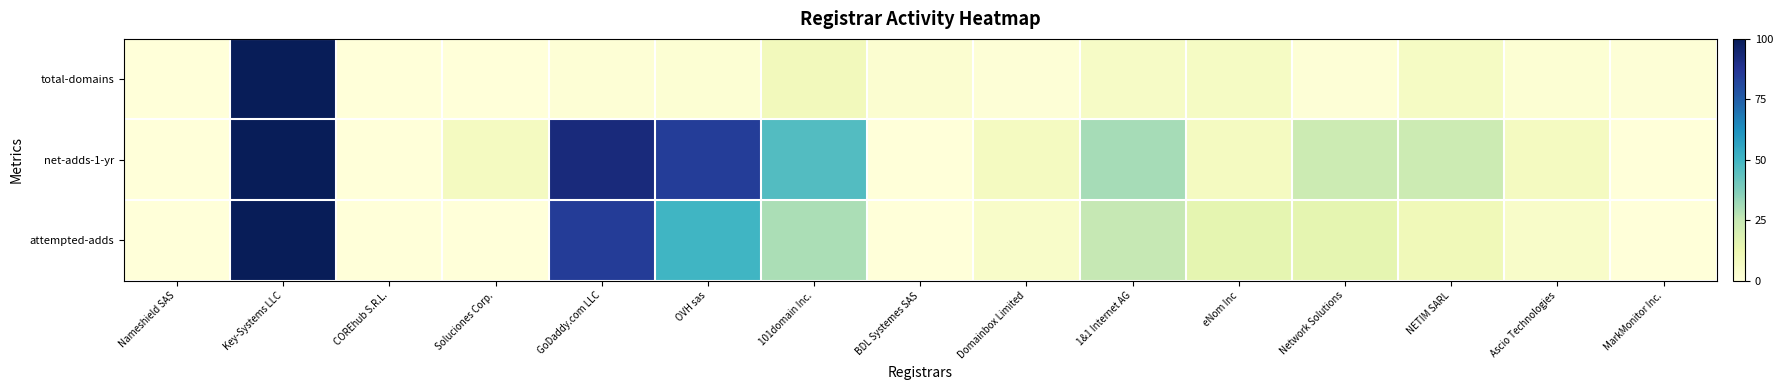

How many series are shown in this chart?

3